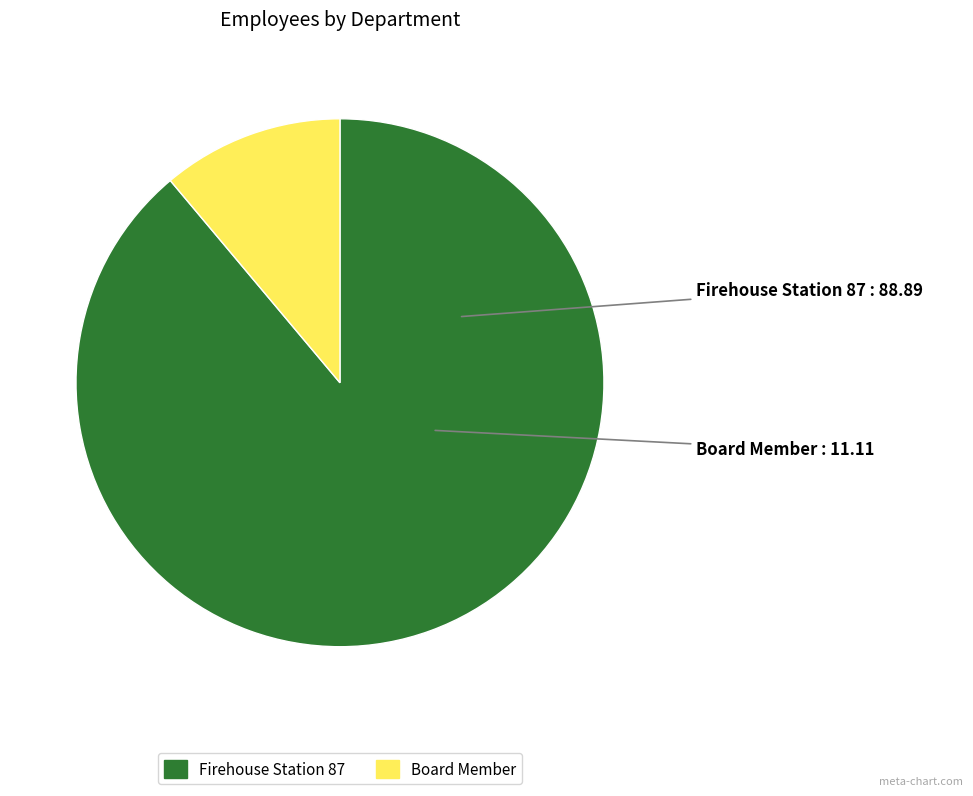

Which slice is the largest?

Firehouse Station 87